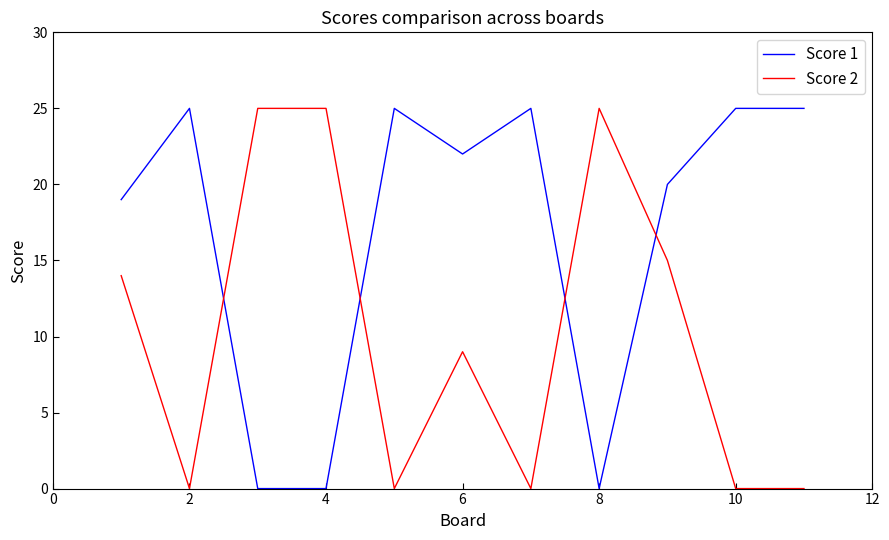

What is the difference between the maximum and minimum values in the Score 1 series?

25